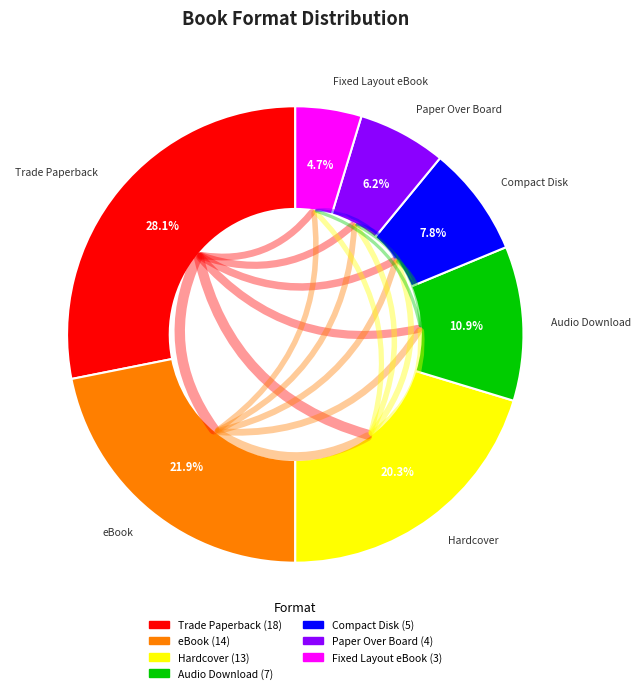

To the nearest percent, what percentage of the pie is Fixed Layout eBook?

5%